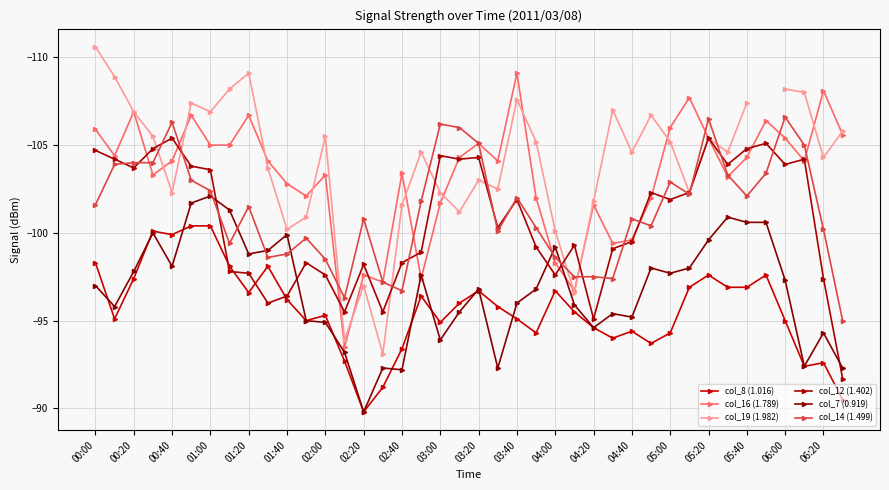

The col_7 (0.919) series shows -66.1 at 06:20. True or false?

False